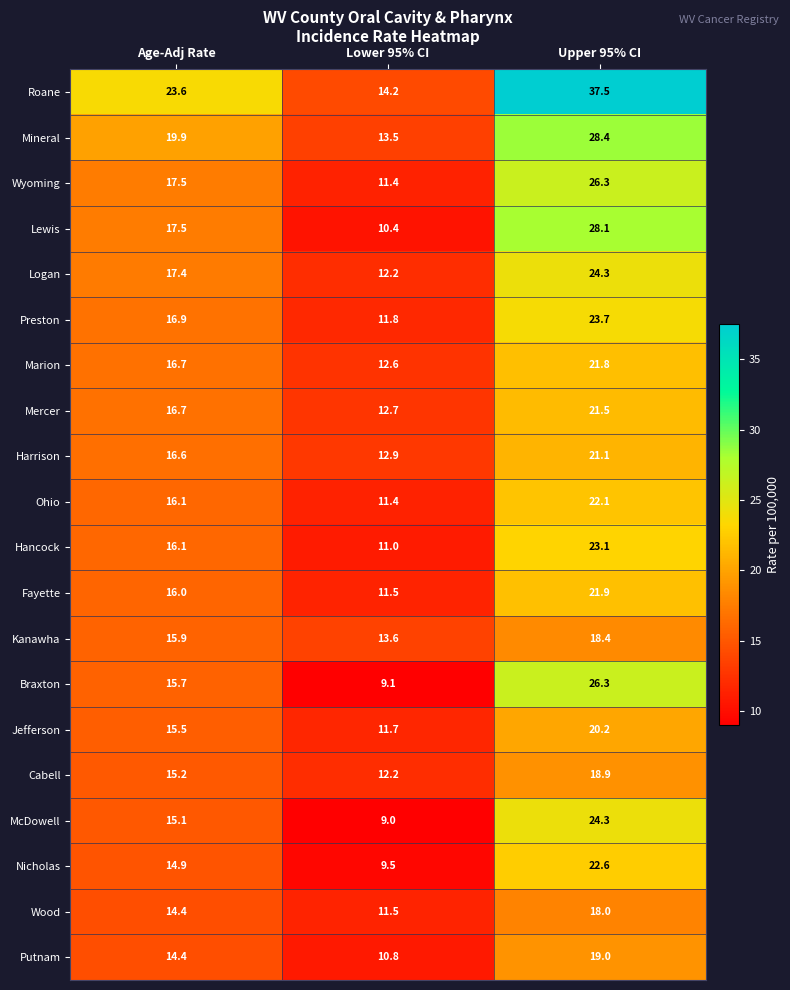

What is the greatest value displayed?

37.5